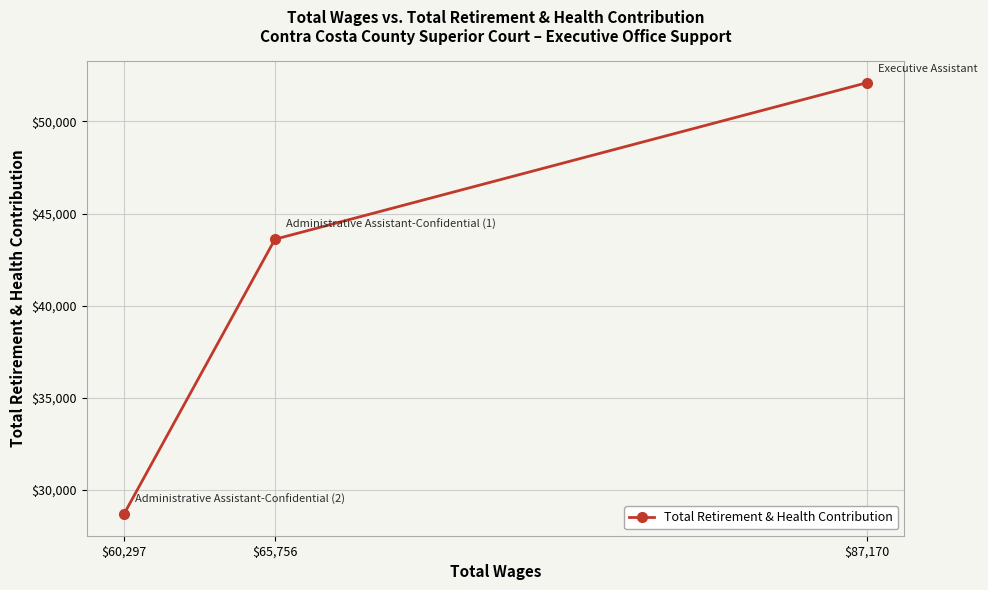

What is the greatest value displayed?

52107